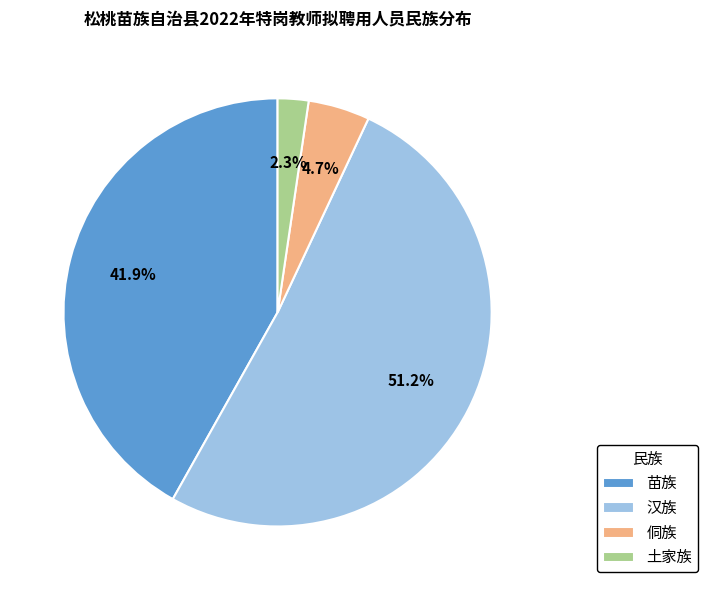

Is 侗族 the majority of the pie?

No